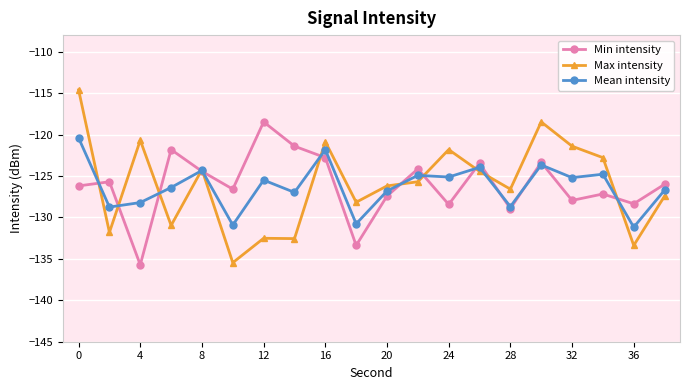

List the series in order of their peak value, highest first.

Max intensity, Min intensity, Mean intensity